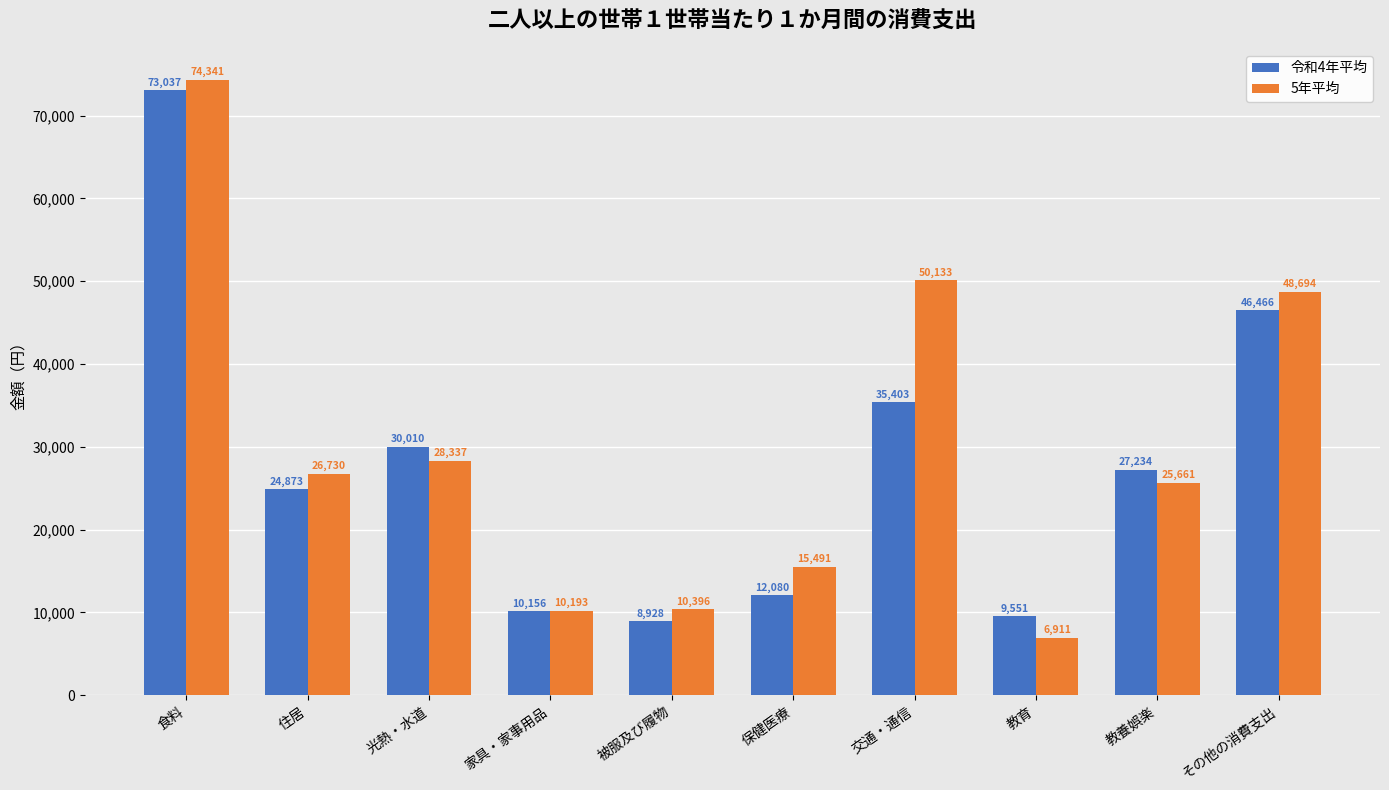

What is the difference between the 5年平均 values at その他の消費支出 and 食料?

25647